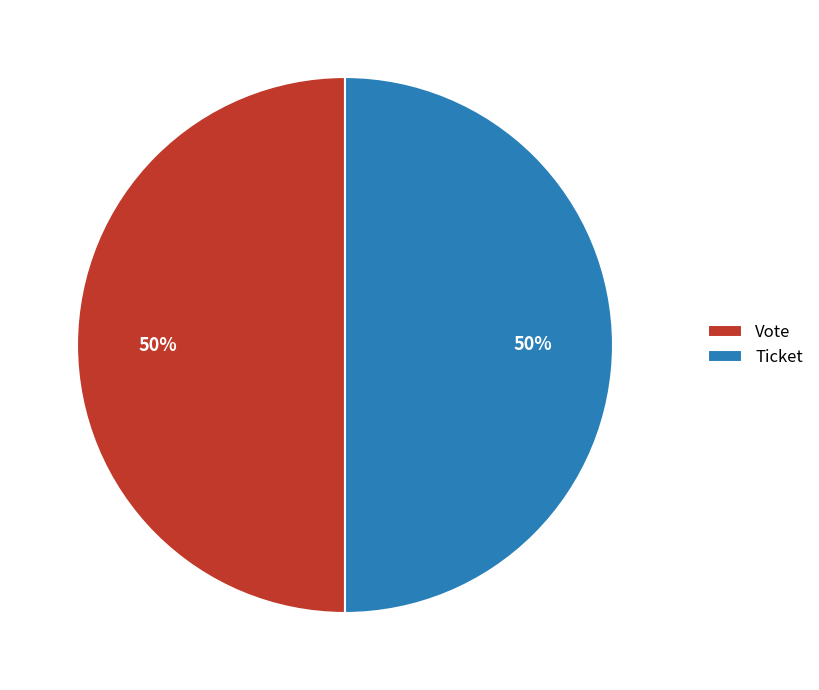

To the nearest percent, what is the difference between the largest and smallest slice percentages?

0%